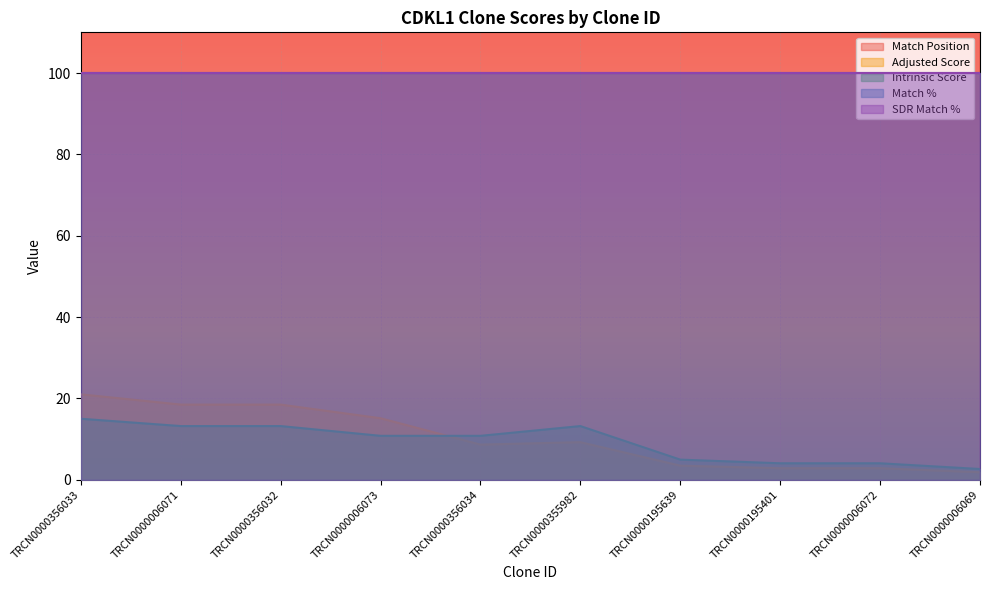

What is the value of the Match Position point at the 9th from the left?

785.0